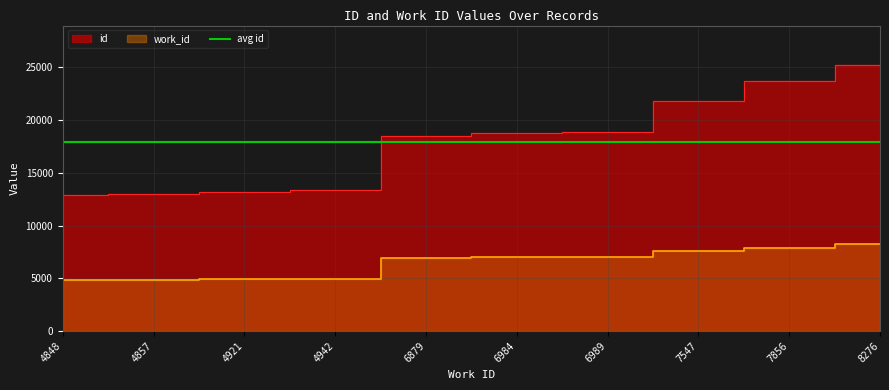

Reading left to right, extract all data points from this chart.

id: 4848=12940	4857=12954	4921=13210	4942=13332	6879=18505	6984=18826	6989=18857	7547=21814	7856=23706	8276=25189
work_id: 4848=4848	4857=4857	4921=4921	4942=4942	6879=6879	6984=6984	6989=6989	7547=7547	7856=7856	8276=8276